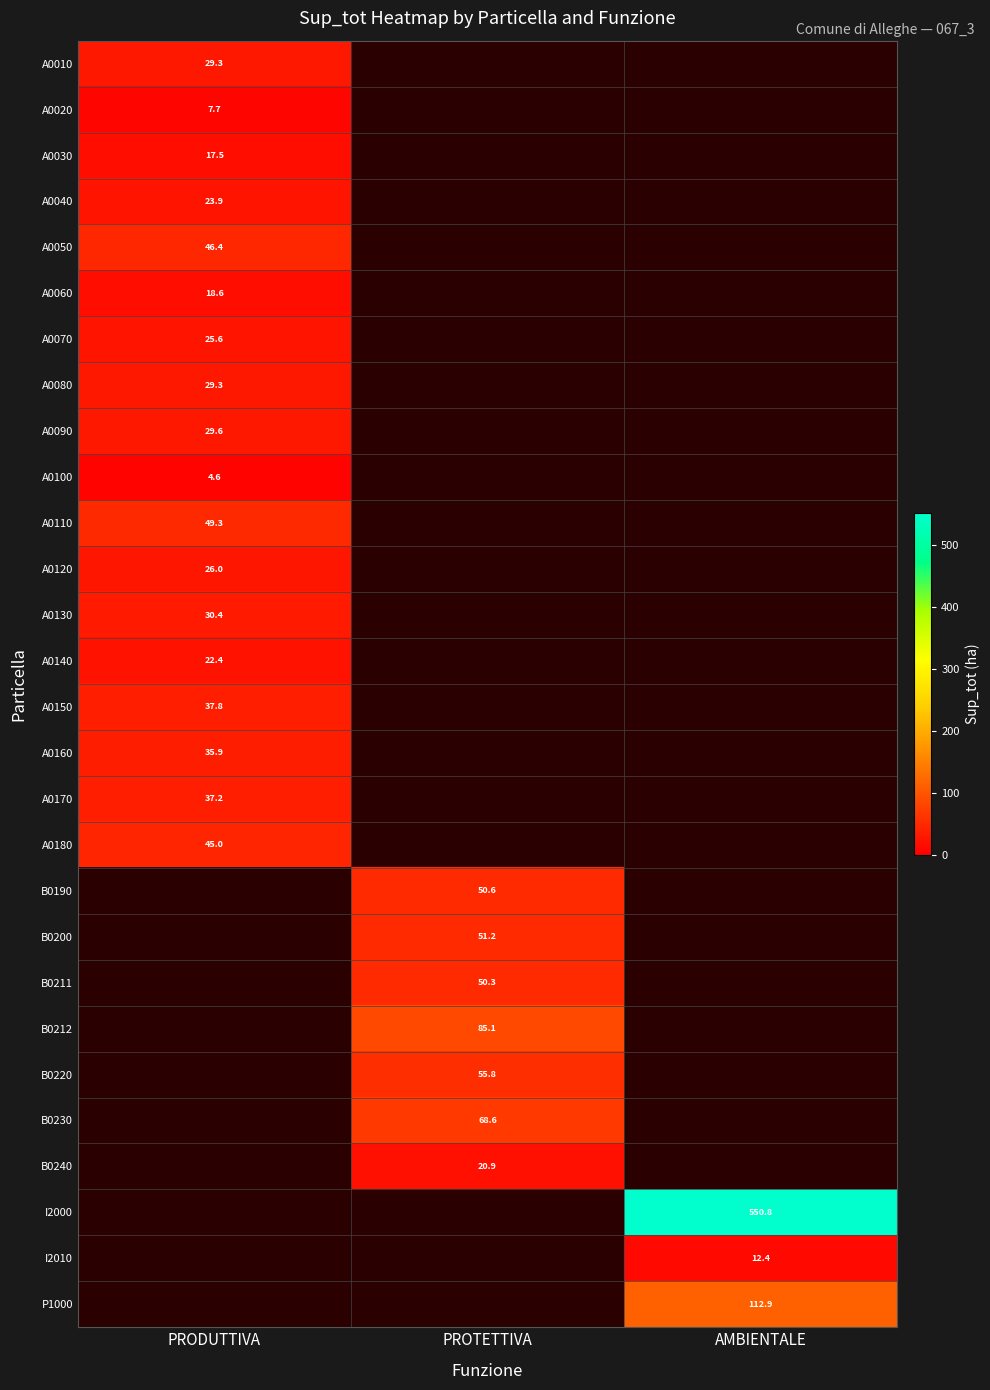

Which category has the lowest value in the A0060 series?

PRODUTTIVA